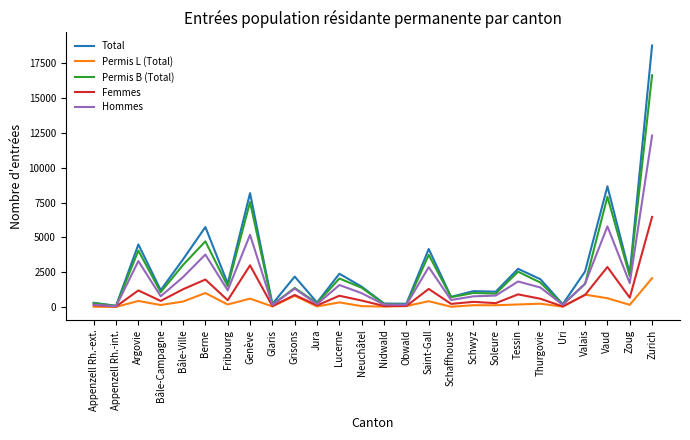

What is the minimum value for Permis L (Total)?

10